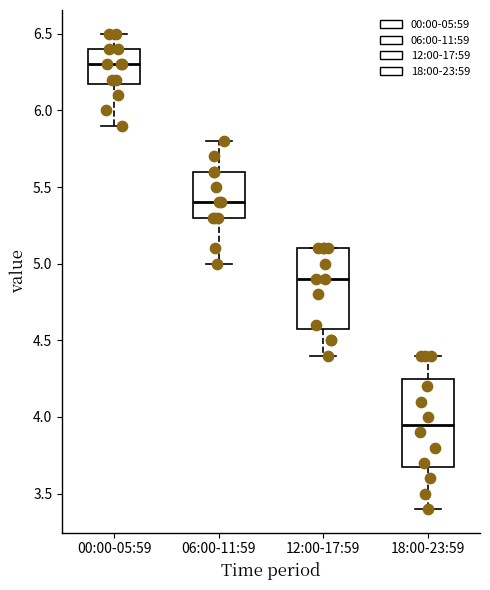

Reading left to right, transcribe this box plot: for each box, give where its median line is, the range the box spans, and where its two whiskers end, as read against the y-axis. The values are not printed on the chart, so give them approximately, as read against the axis.

00:00-05:59: median 6.30, box 6.20 to 6.40, whiskers 5.90 to 6.50
06:00-11:59: median 5.40, box 5.30 to 5.60, whiskers 5.00 to 5.80
12:00-17:59: median 4.90, box 4.60 to 5.10, whiskers 4.40 to 5.10
18:00-23:59: median 3.95, box 3.70 to 4.25, whiskers 3.40 to 4.40